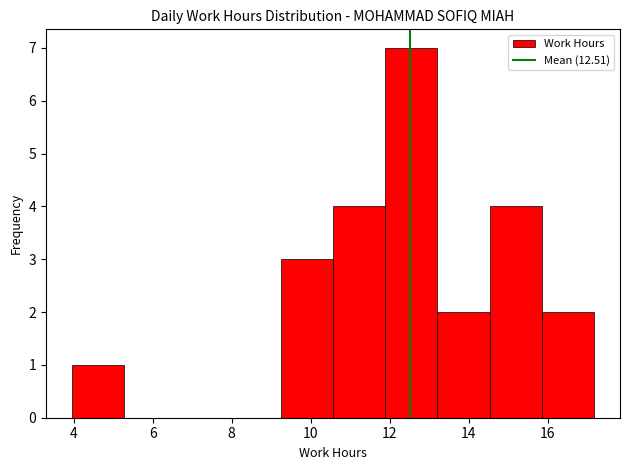

What is the height of the bar covering 4.0 to 5.2 on the x-axis? Neither the bar edges nor the heights are printed on the chart, so give them approximately, as read against the axes.

1